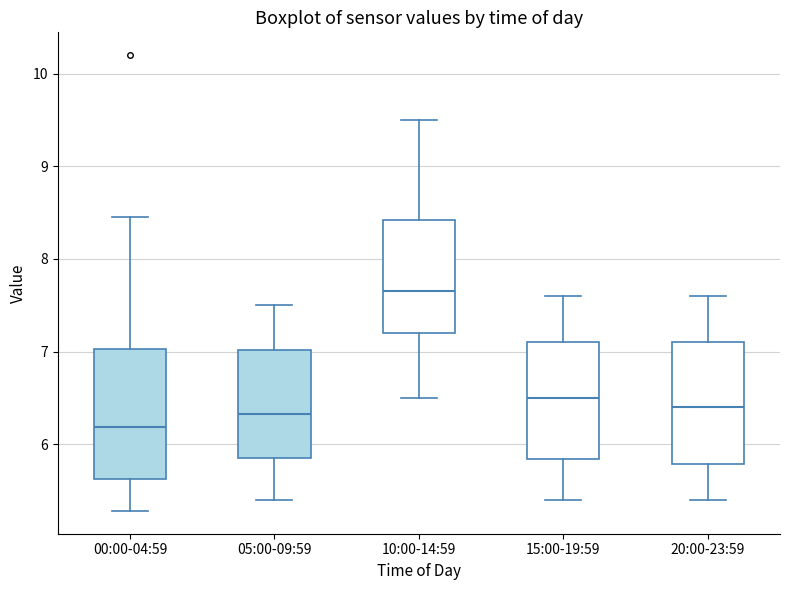

Reading left to right, read every box against the y-axis: the position of its median line, the range the box covers, and the ends of its whiskers. The values are not printed on the chart, so give them approximately, as read against the axis.

00:00-04:59: median 6.2, box 5.6 to 7.0, whiskers 5.3 to 8.5
05:00-09:59: median 6.3, box 5.9 to 7.0, whiskers 5.4 to 7.5
10:00-14:59: median 7.7, box 7.2 to 8.4, whiskers 6.5 to 9.5
15:00-19:59: median 6.5, box 5.8 to 7.1, whiskers 5.4 to 7.6
20:00-23:59: median 6.4, box 5.8 to 7.1, whiskers 5.4 to 7.6